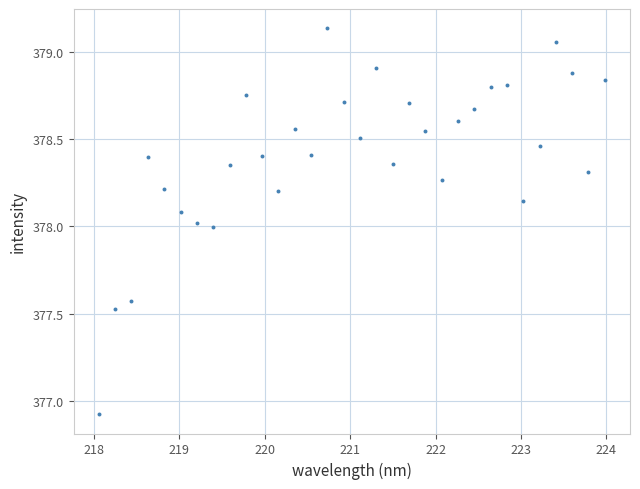

What is the range of X values (max minus min)?

5.9